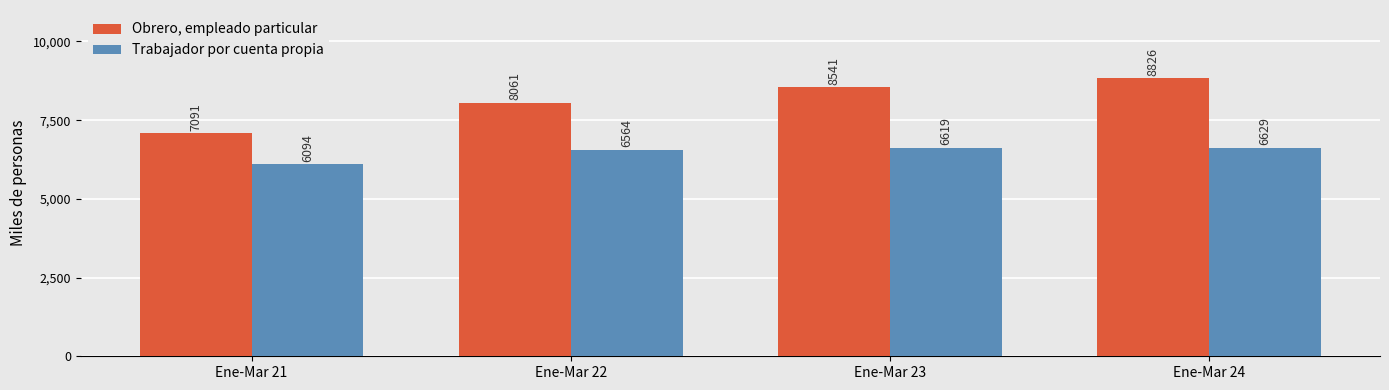

At which category does the chart reach its minimum across all series?

Ene-Mar 21